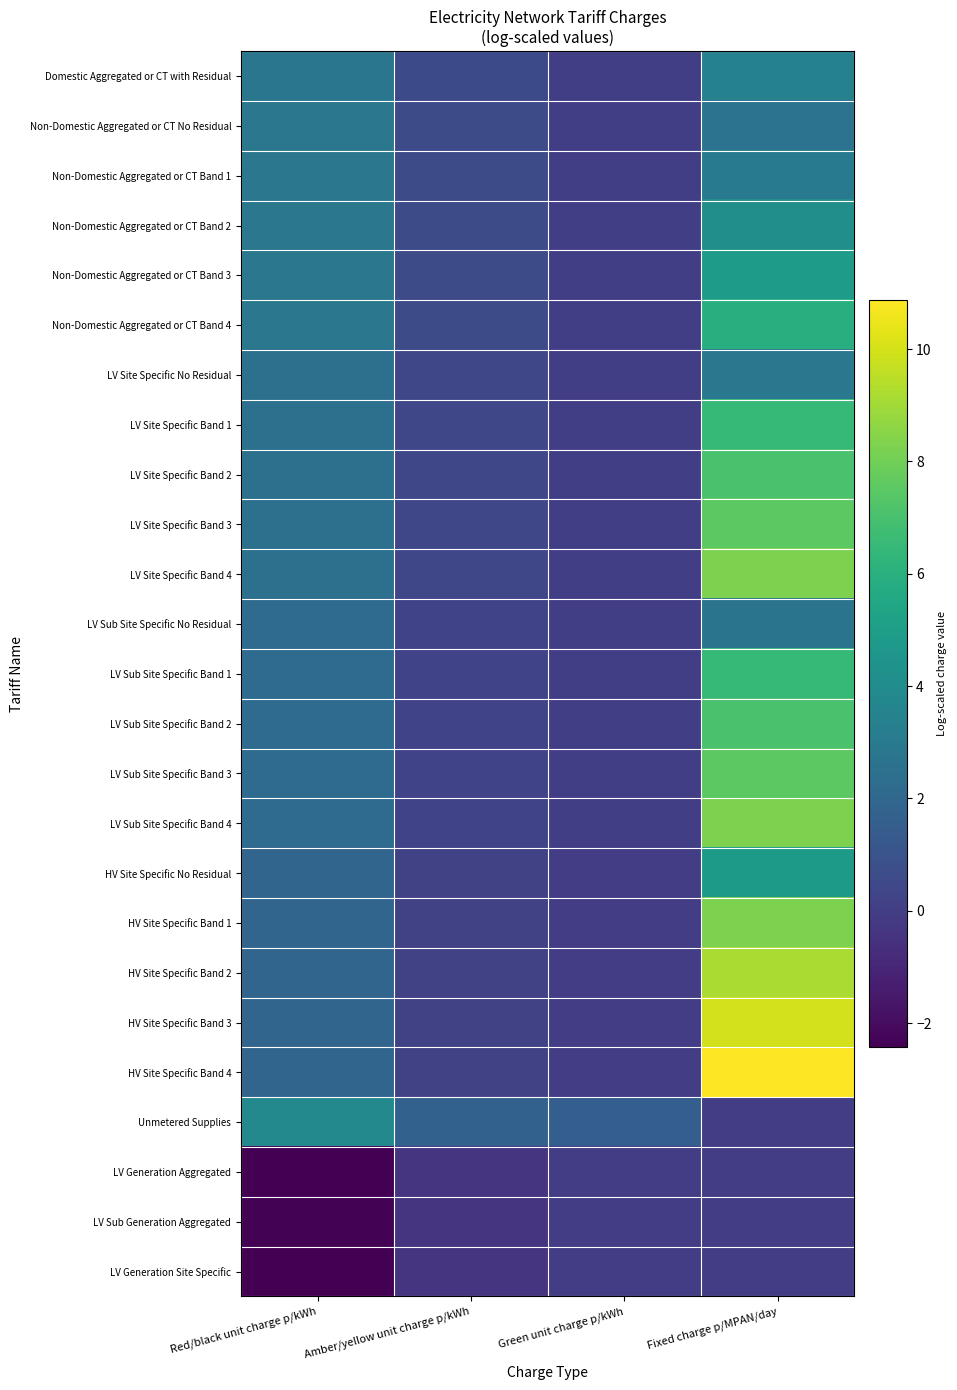

Reading left to right, list all the values displayed in this chart.

Domestic Aggregated or CT with Residual: Red/black unit charge p/kWh=2.8	Amber/yellow unit charge p/kWh=0.6	Green unit charge p/kWh=0.1	Fixed charge p/MPAN/day=3.4
Non-Domestic Aggregated or CT No Residual: Red/black unit charge p/kWh=2.8	Amber/yellow unit charge p/kWh=0.6	Green unit charge p/kWh=0.1	Fixed charge p/MPAN/day=2.6
Non-Domestic Aggregated or CT Band 1: Red/black unit charge p/kWh=2.8	Amber/yellow unit charge p/kWh=0.6	Green unit charge p/kWh=0.1	Fixed charge p/MPAN/day=3.1
Non-Domestic Aggregated or CT Band 2: Red/black unit charge p/kWh=2.8	Amber/yellow unit charge p/kWh=0.6	Green unit charge p/kWh=0.1	Fixed charge p/MPAN/day=4.1
Non-Domestic Aggregated or CT Band 3: Red/black unit charge p/kWh=2.8	Amber/yellow unit charge p/kWh=0.6	Green unit charge p/kWh=0.1	Fixed charge p/MPAN/day=4.9
Non-Domestic Aggregated or CT Band 4: Red/black unit charge p/kWh=2.8	Amber/yellow unit charge p/kWh=0.6	Green unit charge p/kWh=0.1	Fixed charge p/MPAN/day=6.0
LV Site Specific No Residual: Red/black unit charge p/kWh=2.5	Amber/yellow unit charge p/kWh=0.4	Green unit charge p/kWh=0.0	Fixed charge p/MPAN/day=2.9
LV Site Specific Band 1: Red/black unit charge p/kWh=2.5	Amber/yellow unit charge p/kWh=0.4	Green unit charge p/kWh=0.0	Fixed charge p/MPAN/day=6.5
LV Site Specific Band 2: Red/black unit charge p/kWh=2.5	Amber/yellow unit charge p/kWh=0.4	Green unit charge p/kWh=0.0	Fixed charge p/MPAN/day=7.1
LV Site Specific Band 3: Red/black unit charge p/kWh=2.5	Amber/yellow unit charge p/kWh=0.4	Green unit charge p/kWh=0.0	Fixed charge p/MPAN/day=7.5
LV Site Specific Band 4: Red/black unit charge p/kWh=2.5	Amber/yellow unit charge p/kWh=0.4	Green unit charge p/kWh=0.0	Fixed charge p/MPAN/day=8.2
LV Sub Site Specific No Residual: Red/black unit charge p/kWh=2.2	Amber/yellow unit charge p/kWh=0.3	Green unit charge p/kWh=0.0	Fixed charge p/MPAN/day=2.7
LV Sub Site Specific Band 1: Red/black unit charge p/kWh=2.2	Amber/yellow unit charge p/kWh=0.3	Green unit charge p/kWh=0.0	Fixed charge p/MPAN/day=6.5
LV Sub Site Specific Band 2: Red/black unit charge p/kWh=2.2	Amber/yellow unit charge p/kWh=0.3	Green unit charge p/kWh=0.0	Fixed charge p/MPAN/day=7.1
LV Sub Site Specific Band 3: Red/black unit charge p/kWh=2.2	Amber/yellow unit charge p/kWh=0.3	Green unit charge p/kWh=0.0	Fixed charge p/MPAN/day=7.5
LV Sub Site Specific Band 4: Red/black unit charge p/kWh=2.2	Amber/yellow unit charge p/kWh=0.3	Green unit charge p/kWh=0.0	Fixed charge p/MPAN/day=8.2
HV Site Specific No Residual: Red/black unit charge p/kWh=1.9	Amber/yellow unit charge p/kWh=0.1	Green unit charge p/kWh=0.0	Fixed charge p/MPAN/day=4.8
HV Site Specific Band 1: Red/black unit charge p/kWh=1.9	Amber/yellow unit charge p/kWh=0.1	Green unit charge p/kWh=0.0	Fixed charge p/MPAN/day=8.3
HV Site Specific Band 2: Red/black unit charge p/kWh=1.9	Amber/yellow unit charge p/kWh=0.1	Green unit charge p/kWh=0.0	Fixed charge p/MPAN/day=9.2
HV Site Specific Band 3: Red/black unit charge p/kWh=1.9	Amber/yellow unit charge p/kWh=0.1	Green unit charge p/kWh=0.0	Fixed charge p/MPAN/day=9.9
HV Site Specific Band 4: Red/black unit charge p/kWh=1.9	Amber/yellow unit charge p/kWh=0.1	Green unit charge p/kWh=0.0	Fixed charge p/MPAN/day=10.9
Unmetered Supplies: Red/black unit charge p/kWh=3.8	Amber/yellow unit charge p/kWh=1.7	Green unit charge p/kWh=1.5	Fixed charge p/MPAN/day=0.0
LV Generation Aggregated: Red/black unit charge p/kWh=-2.4	Amber/yellow unit charge p/kWh=-0.4	Green unit charge p/kWh=-0.0	Fixed charge p/MPAN/day=0.0
LV Sub Generation Aggregated: Red/black unit charge p/kWh=-2.3	Amber/yellow unit charge p/kWh=-0.4	Green unit charge p/kWh=-0.0	Fixed charge p/MPAN/day=0.0
LV Generation Site Specific: Red/black unit charge p/kWh=-2.4	Amber/yellow unit charge p/kWh=-0.4	Green unit charge p/kWh=-0.0	Fixed charge p/MPAN/day=0.0